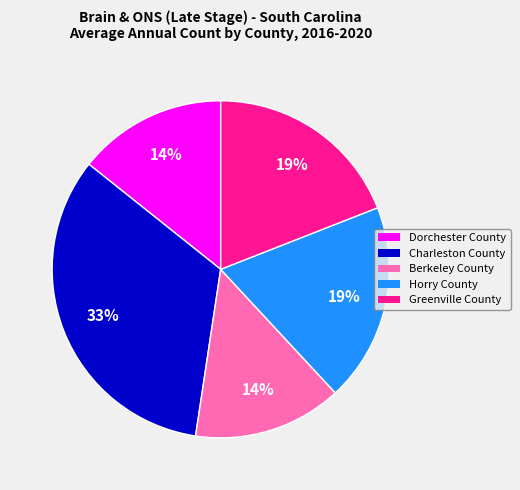

Approximately how many times larger is the value at Horry County compared to Greenville County?

1.0